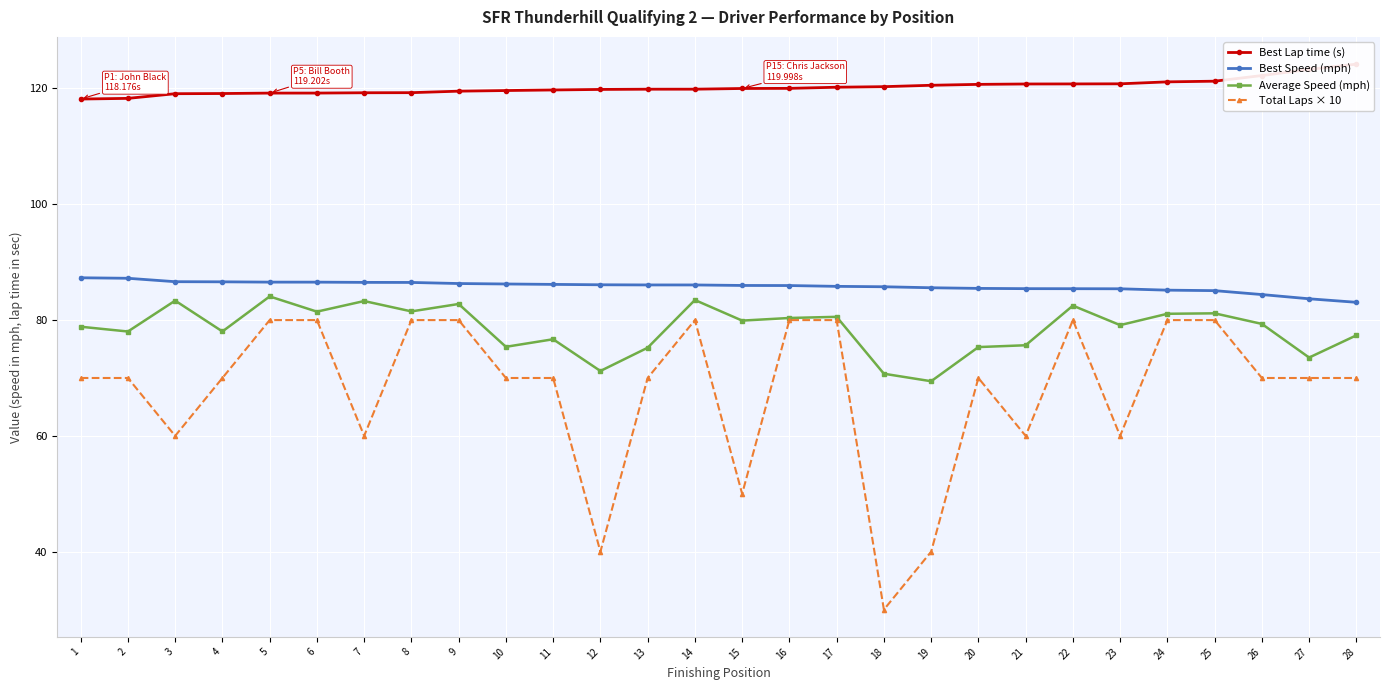

What is the spread (max minus min) of values at 16?

40.0